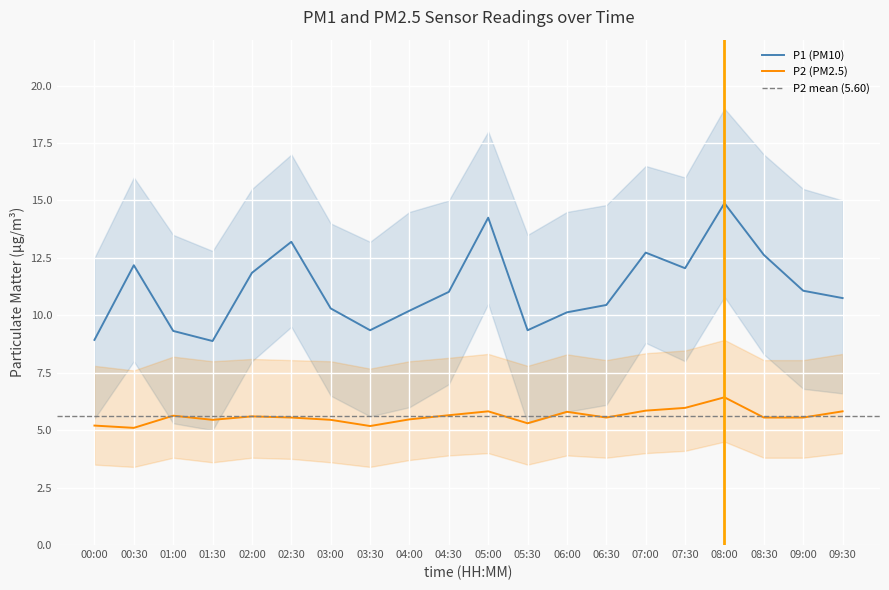

Which series has the largest total across all categories?

P1